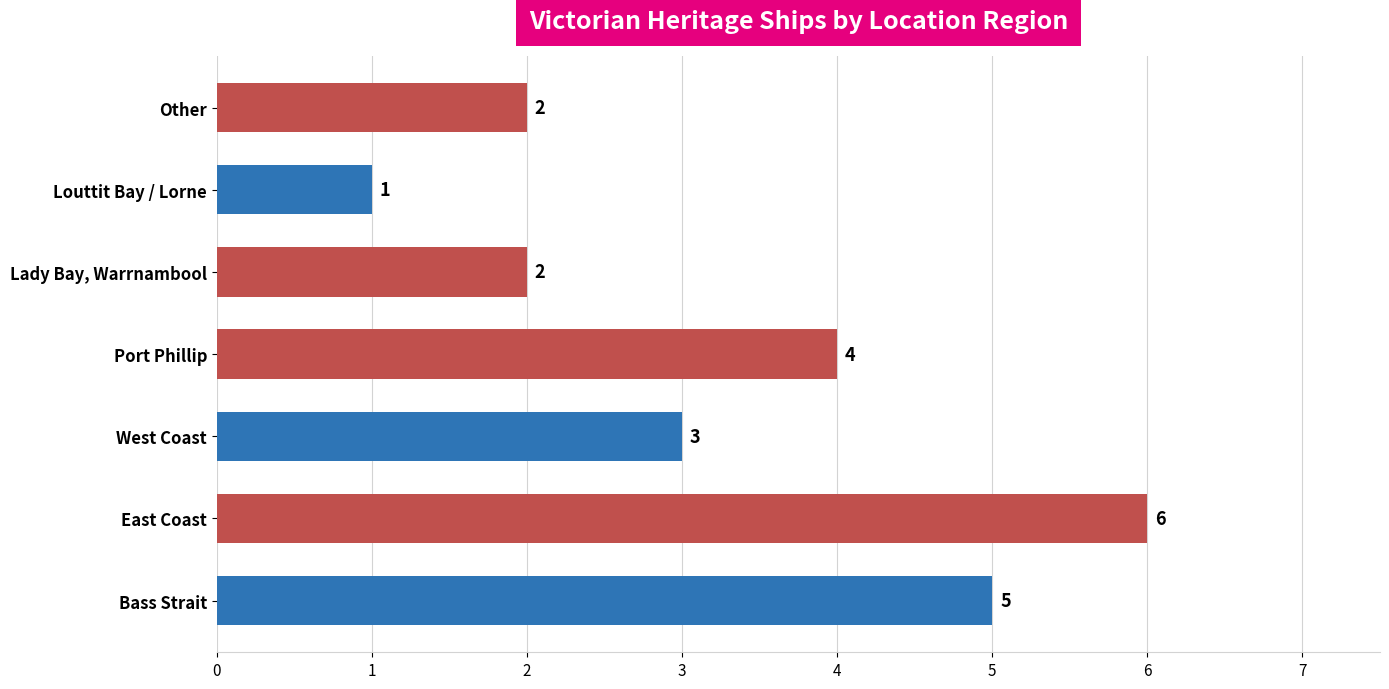

What is the change in value from Louttit Bay / Lorne to Other?

+1